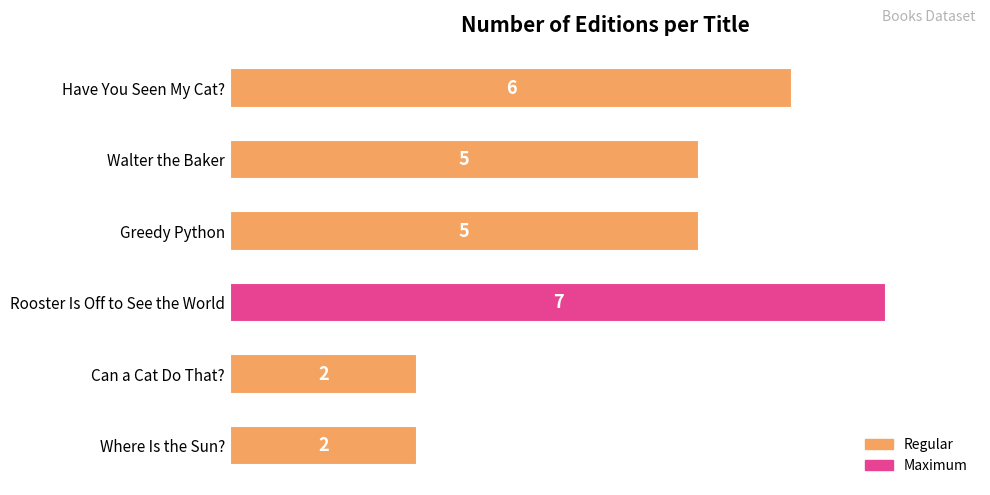

Count the number of categories in the chart.

6